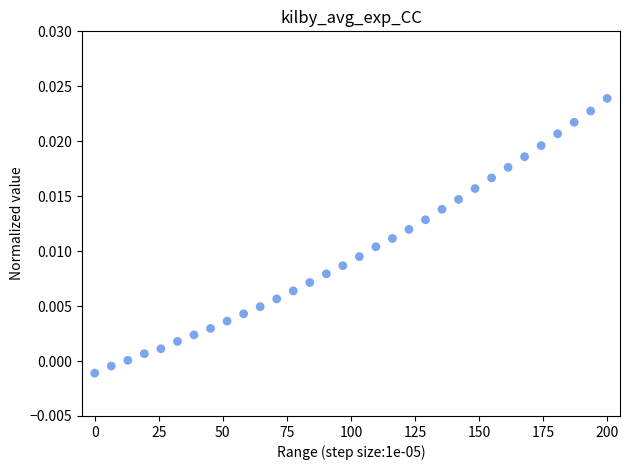

What is the range of X values (max minus min)?

200.0